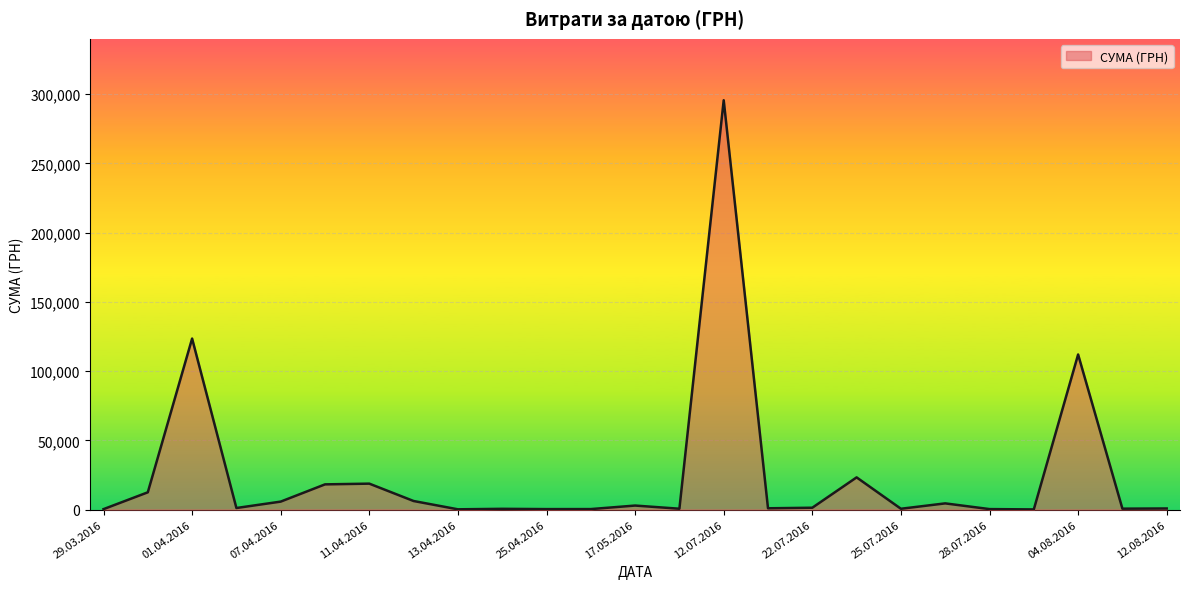

What is the difference between the maximum and minimum values?

295540.8